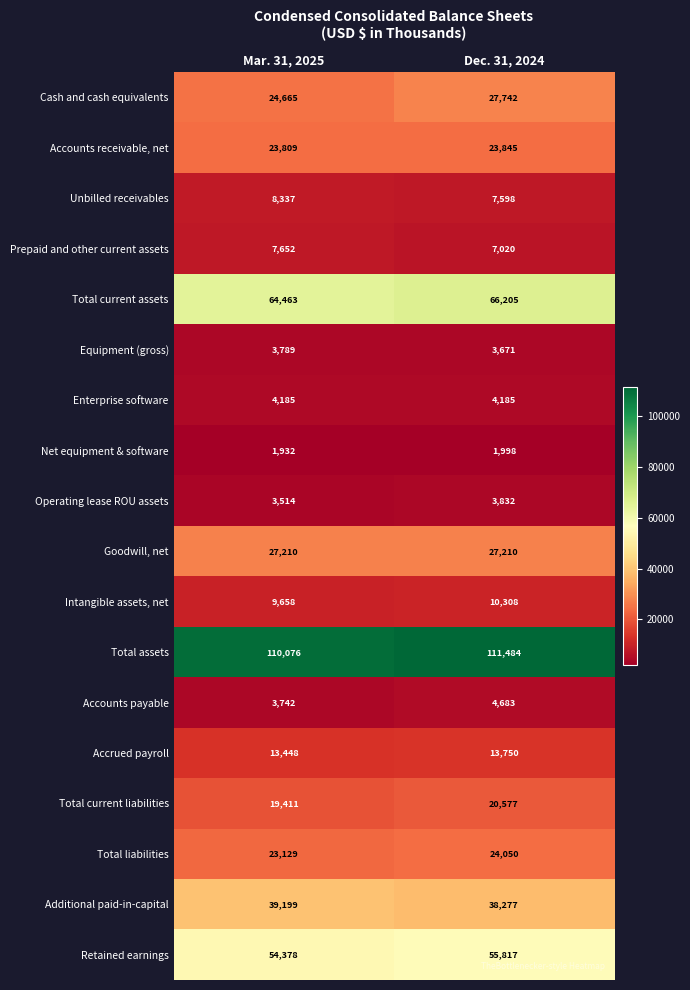

At which category is the sum across all series the highest?

Dec. 31, 2024